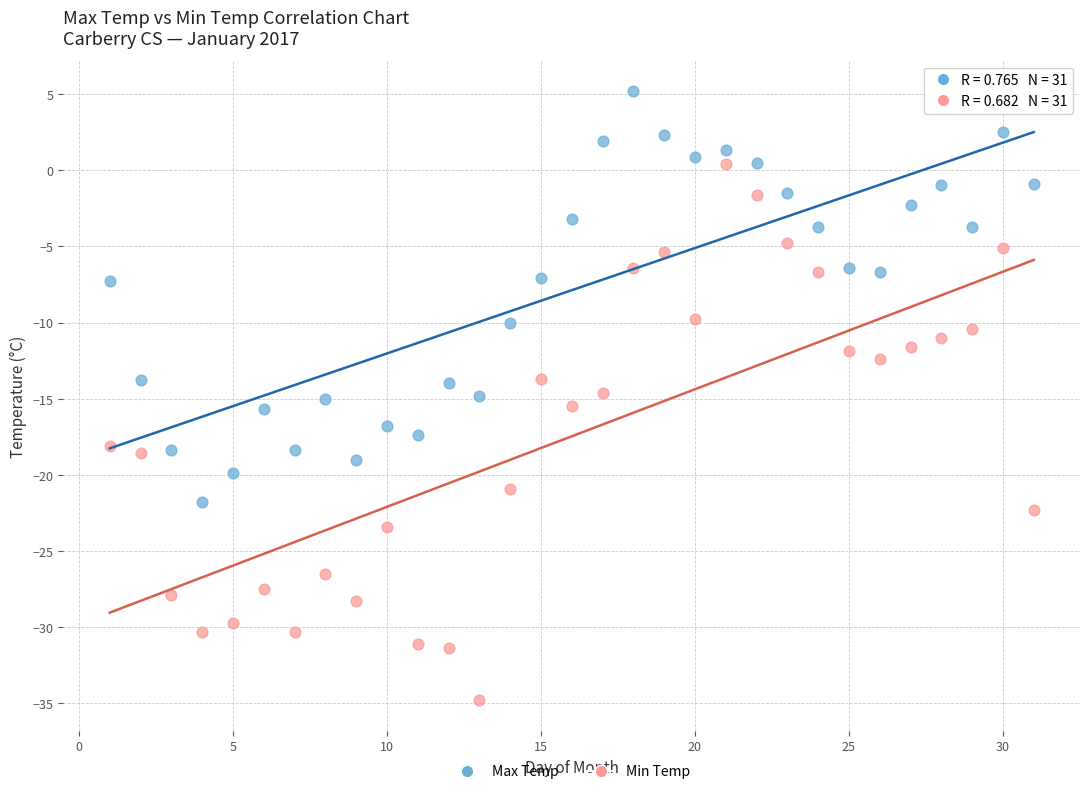

Across all data points, what is the range of Y values (max minus min)?

40.0